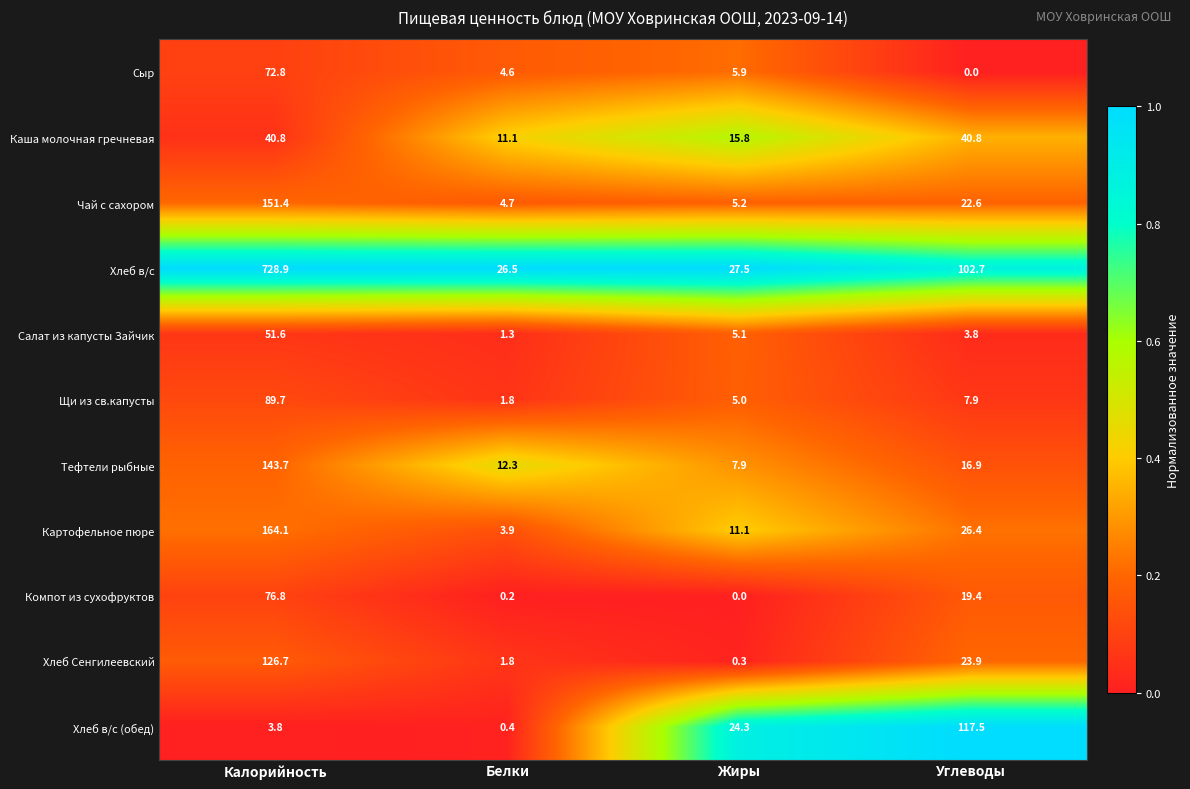

True or false: Щи из св.капусты has a value of 89.7 at Калорийность.

True